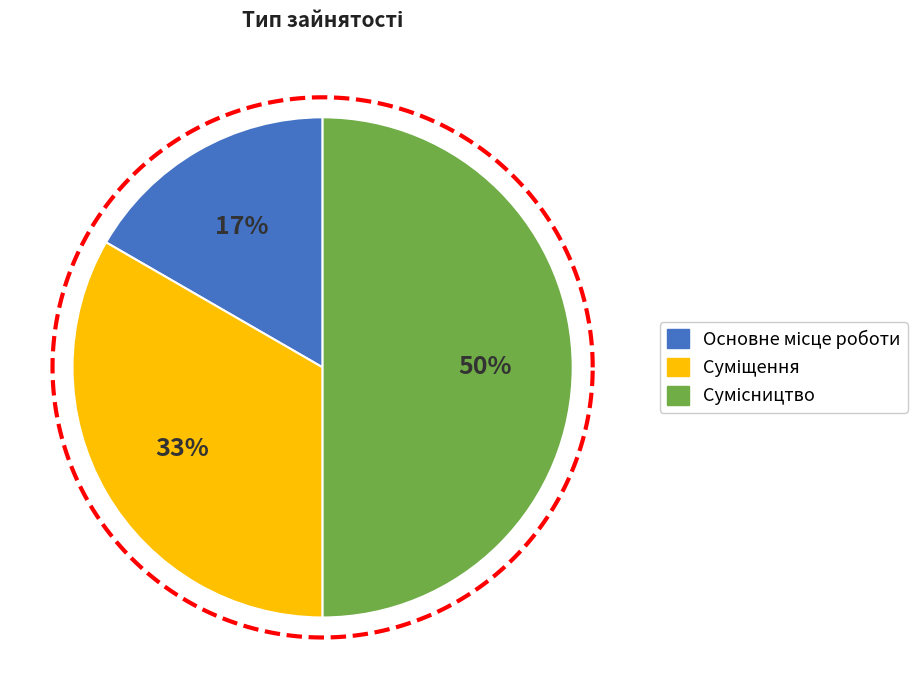

To the nearest percent, what percentage of the pie is Суміщення?

33%